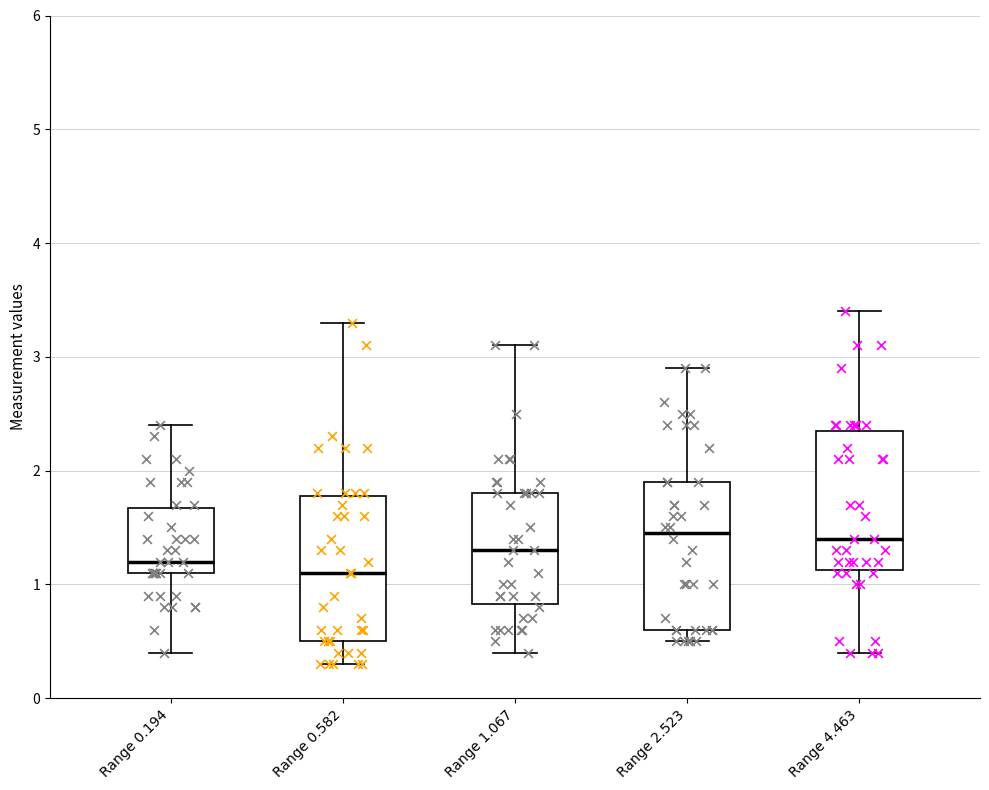

Reading left to right, transcribe this box plot: for each box, give where its median line is, the range the box spans, and where its two whiskers end, as read against the y-axis. The values are not printed on the chart, so give them approximately, as read against the axis.

Range 0.194: median 1.2, box 1.1 to 1.7, whiskers 0.4 to 2.4
Range 0.582: median 1.1, box 0.5 to 1.8, whiskers 0.3 to 3.3
Range 1.067: median 1.3, box 0.8 to 1.8, whiskers 0.4 to 3.1
Range 2.523: median 1.5, box 0.6 to 1.9, whiskers 0.5 to 2.9
Range 4.463: median 1.4, box 1.1 to 2.4, whiskers 0.4 to 3.4